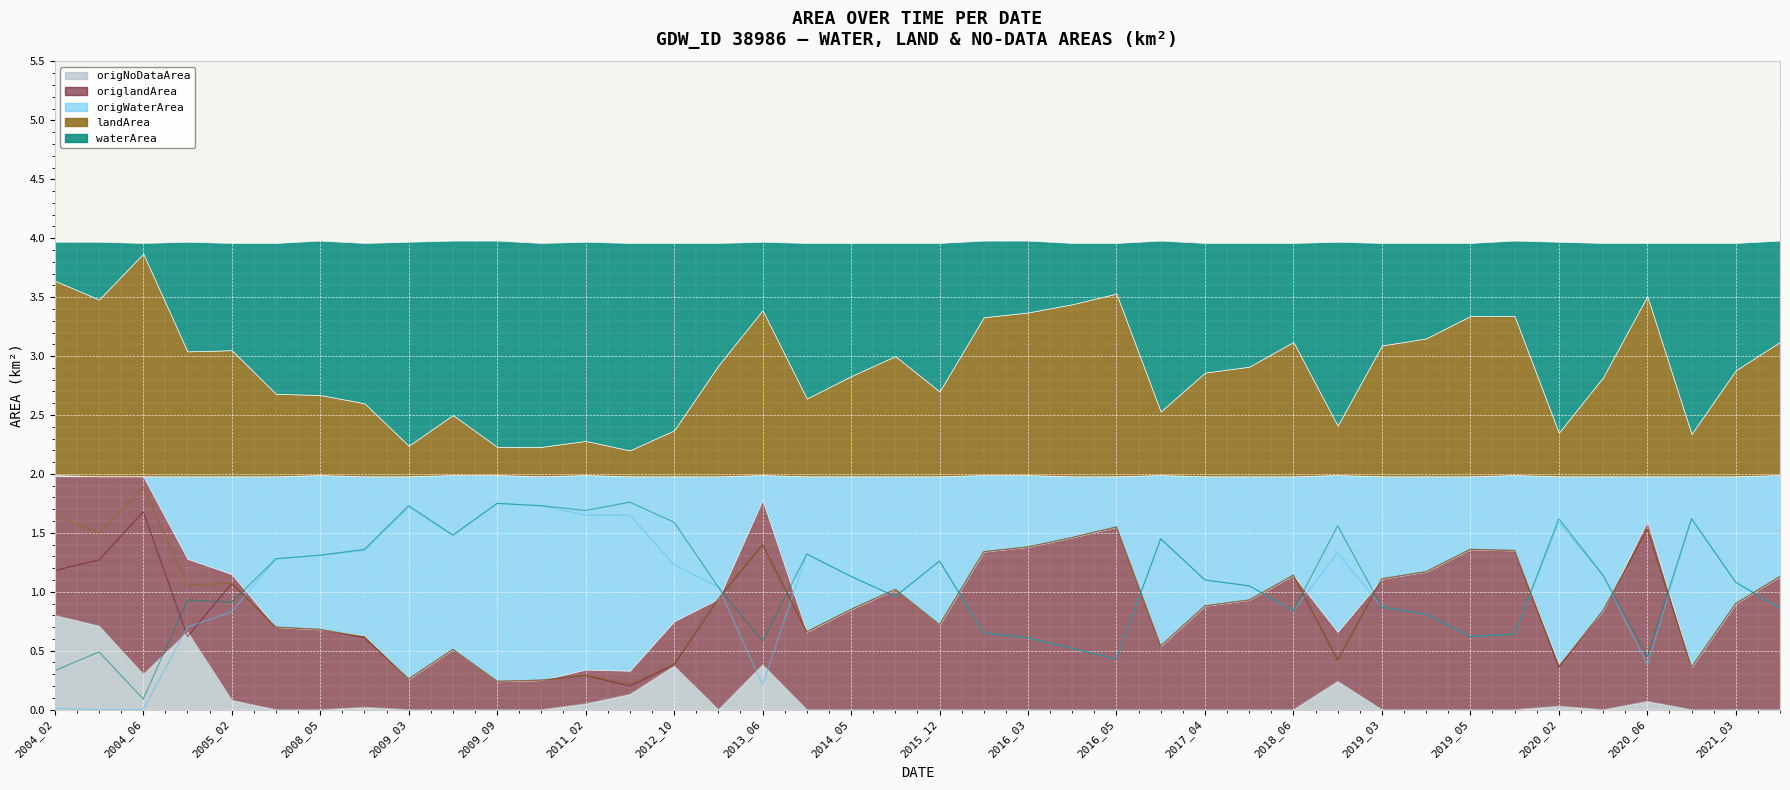

Which series has the largest total across all categories?

waterArea